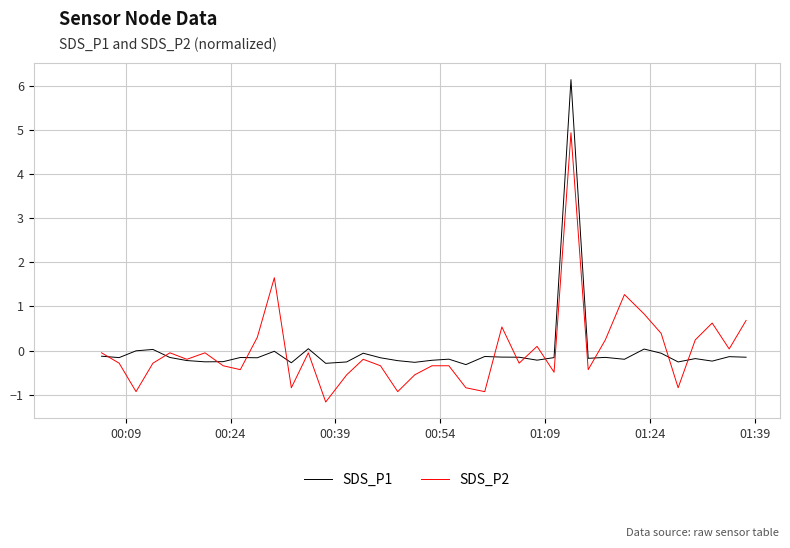

Which series has the largest range (max minus min)?

SDS_P1